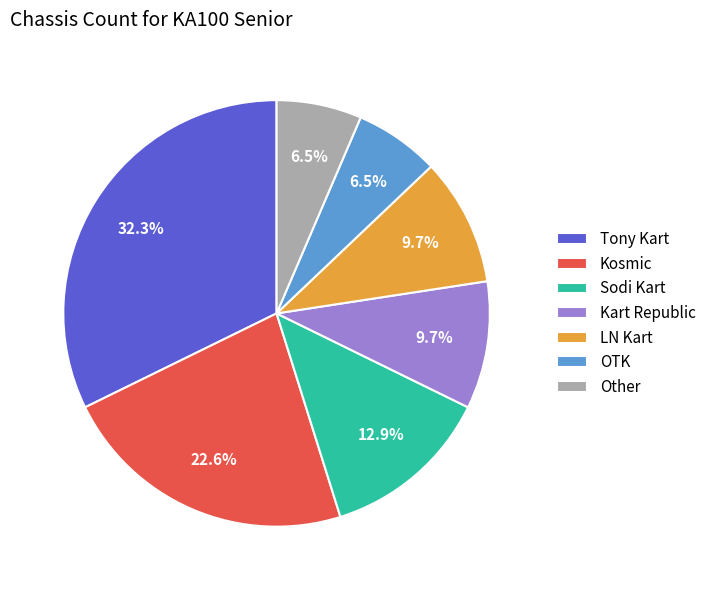

True or false: Kosmic accounts for 23% of the total.

True